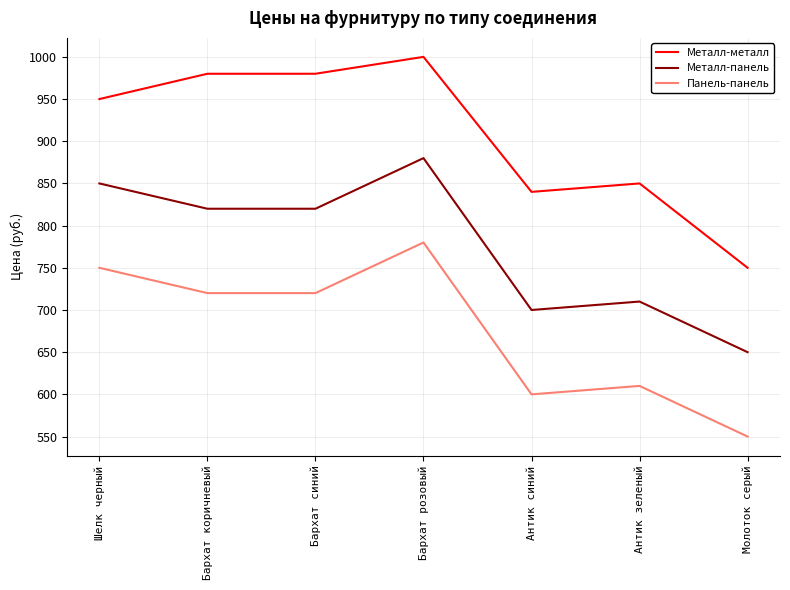

Reading left to right, list all the values displayed in this chart.

Металл-металл: 950	980	980	1000	840	850	750
Металл-панель: 850	820	820	880	700	710	650
Панель-панель: 750	720	720	780	600	610	550